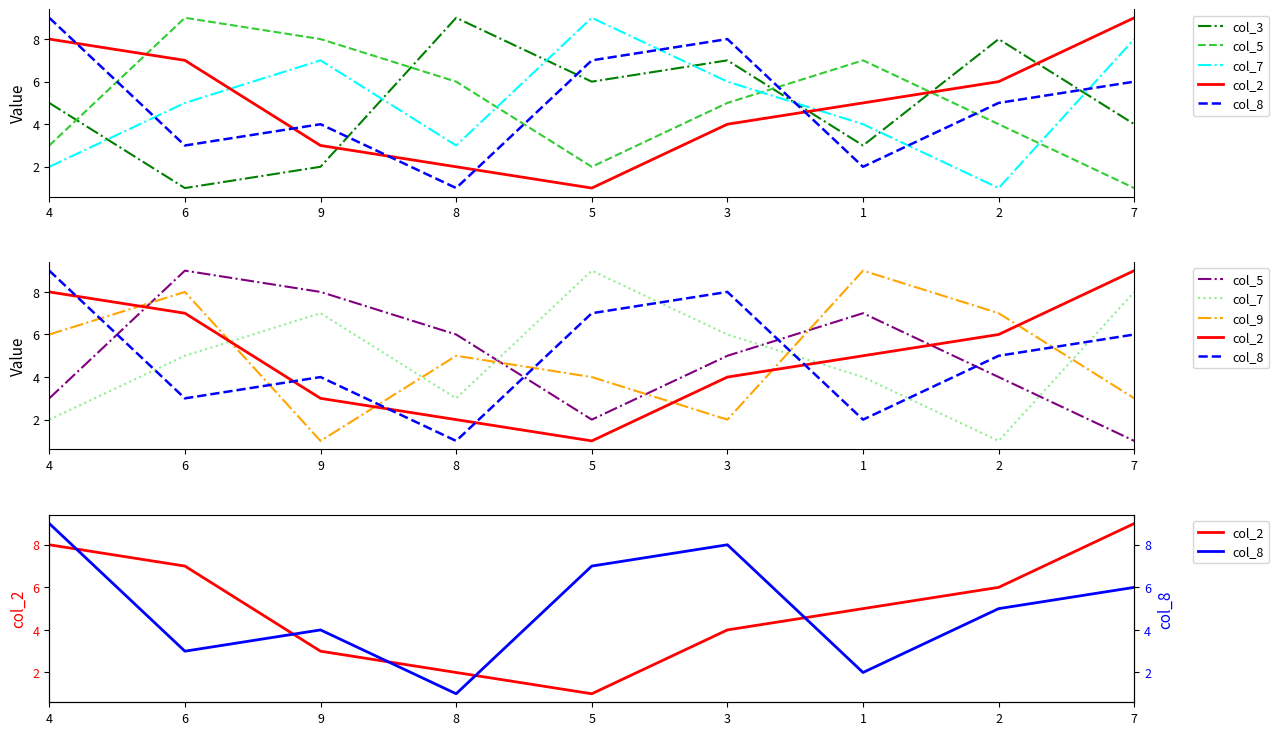

How many data points in col_2 are less than 5?

4